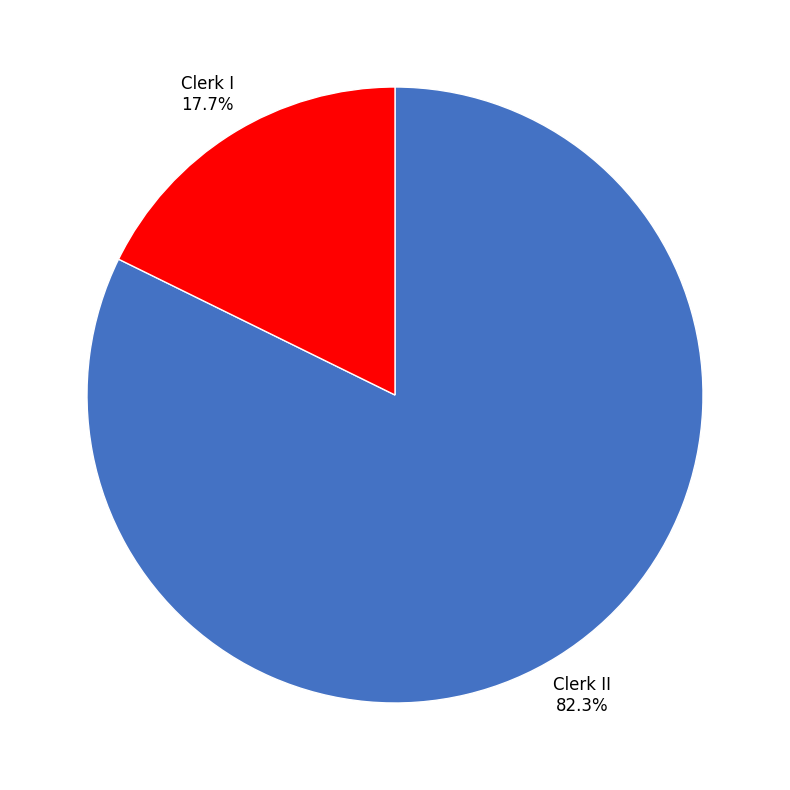

To the nearest percent, what is the difference between the Clerk I and Clerk II slice percentages?

65%